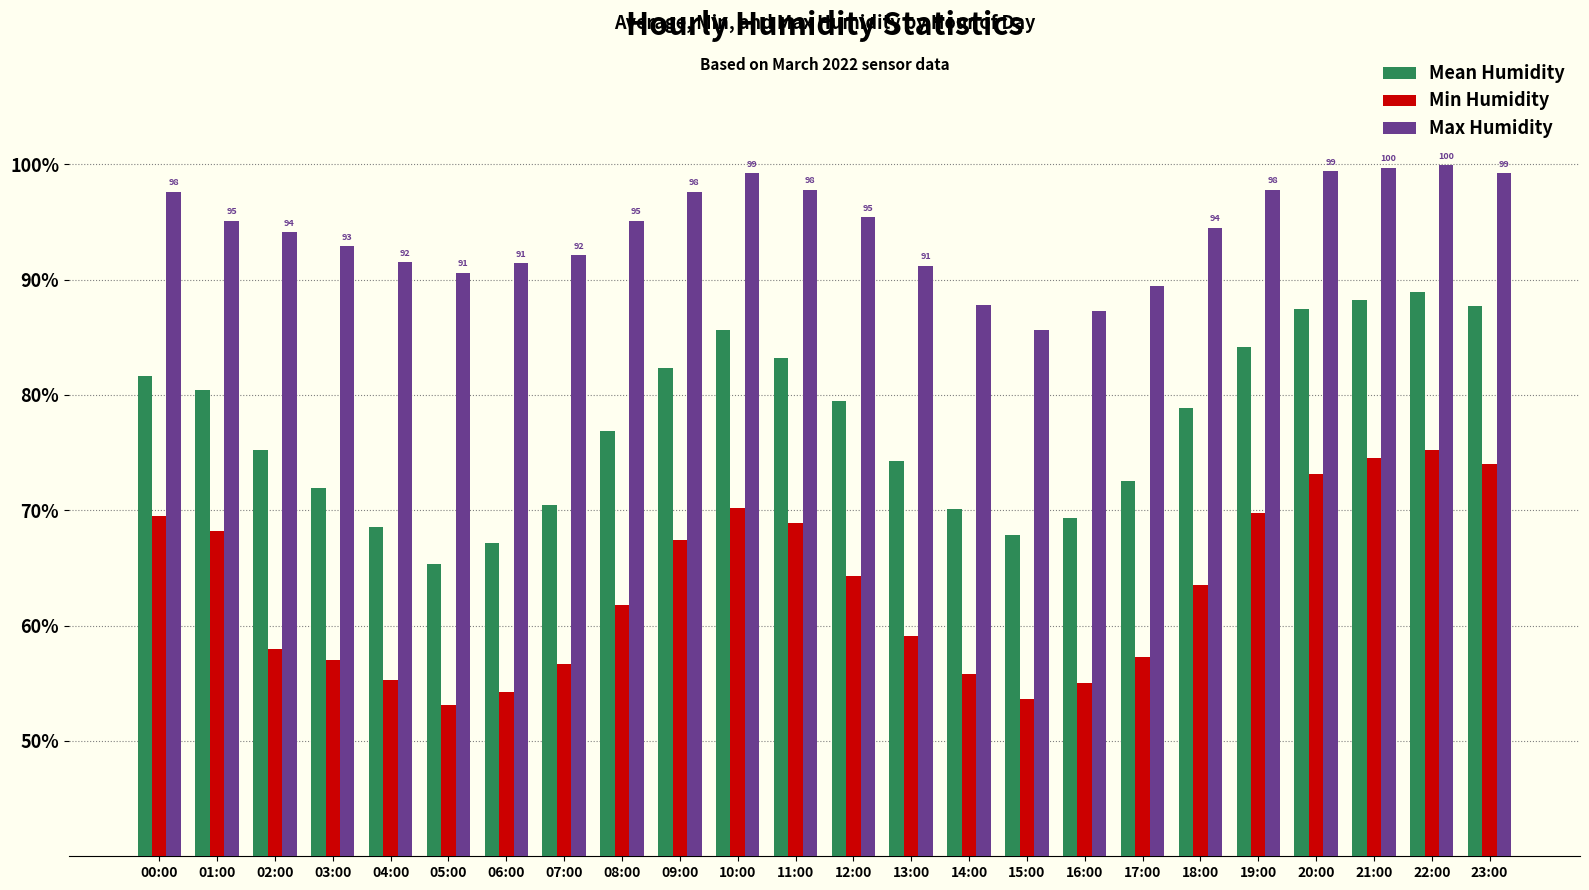

List the series in order of their peak value, lowest first.

Min Humidity, Mean Humidity, Max Humidity